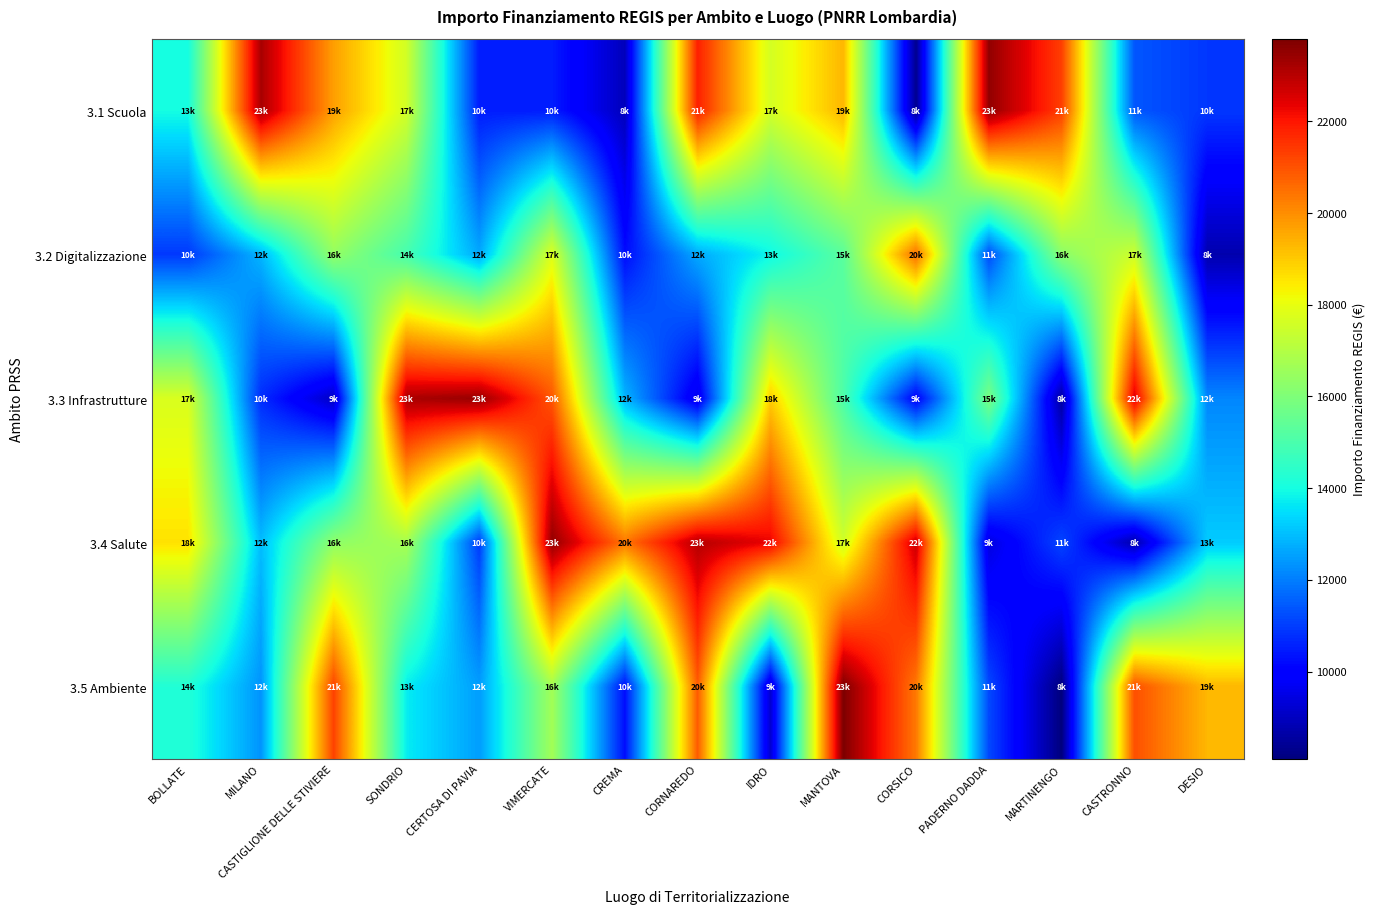

At which category is the sum across all series the highest?

MANTOVA